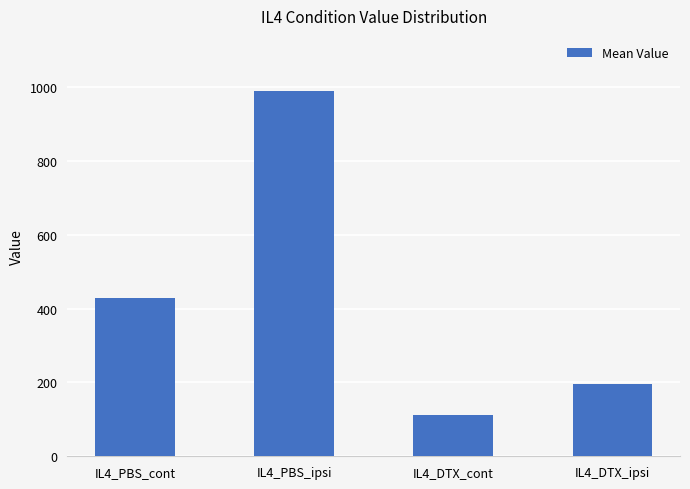

The chart shows a value of 1644.8 at IL4_PBS_ipsi. True or false?

False